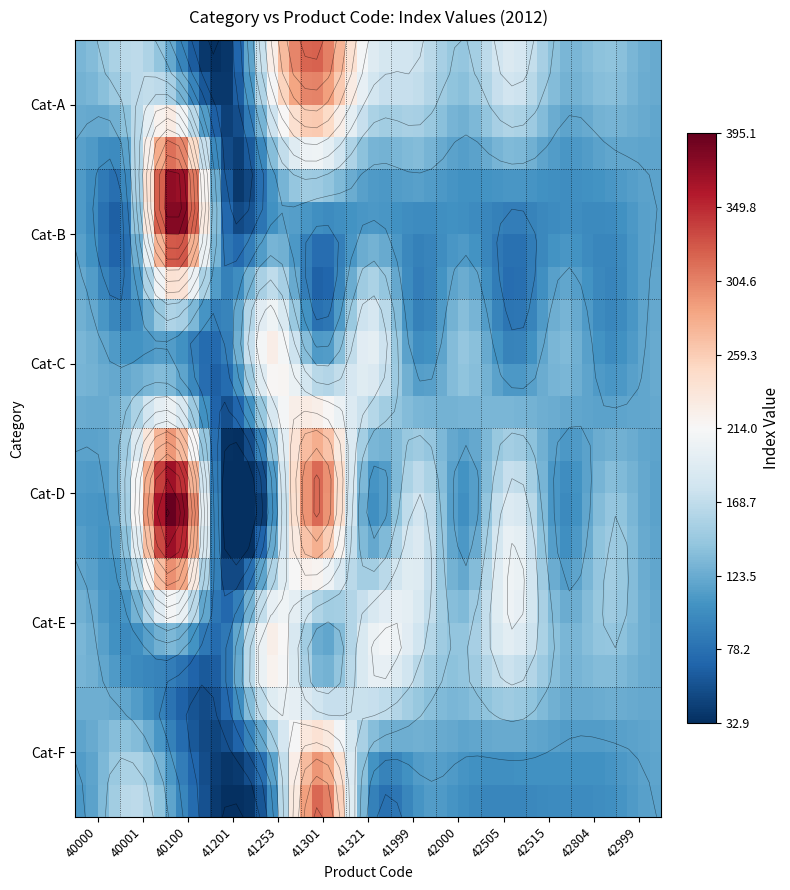

Is the value of 41301 at 11 greater than the value of 41253 at 8?

No